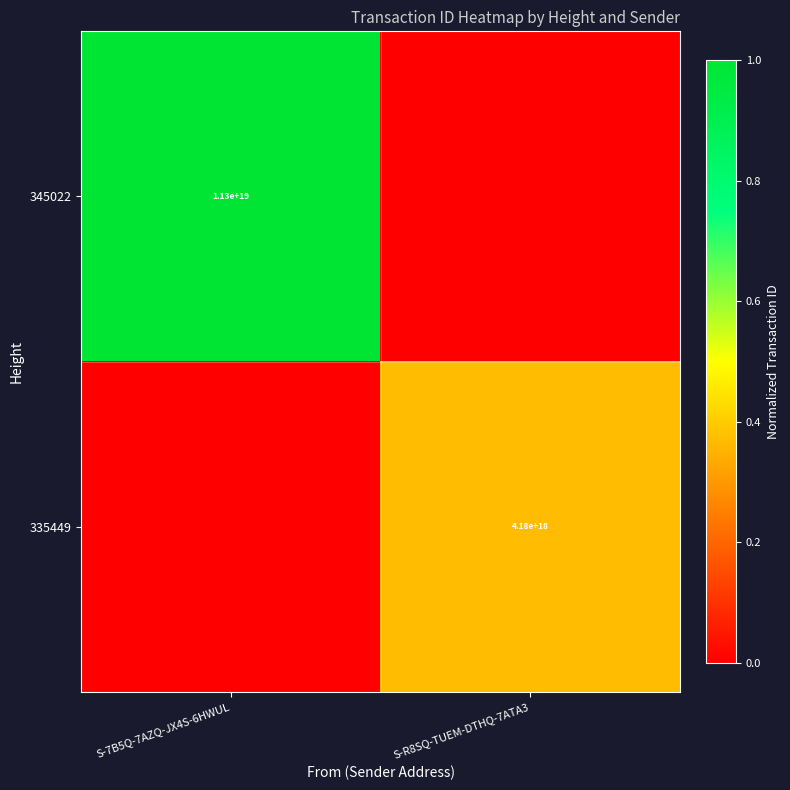

Rank the series at S-7B5Q-7AZQ-JX4S-6HWUL from highest to lowest value.

345022, 335449